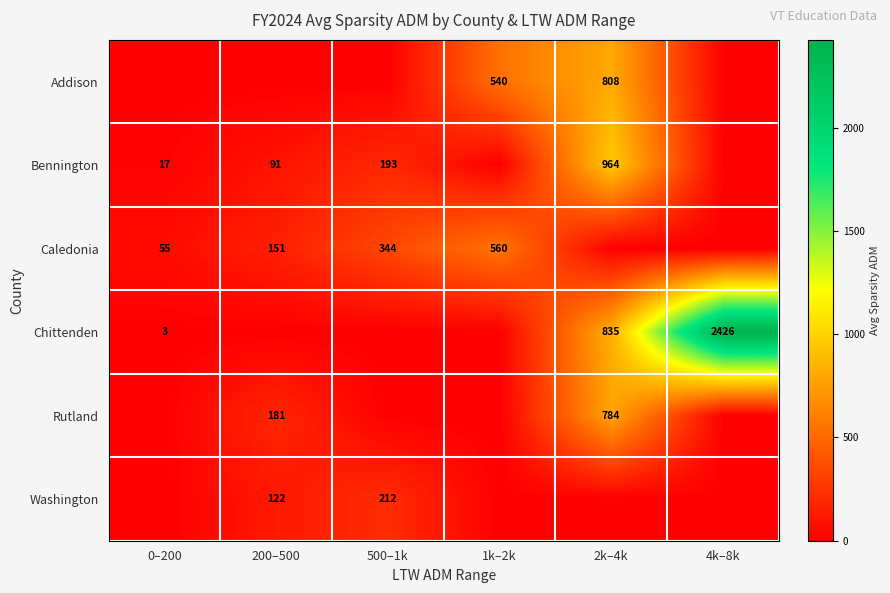

The value of Caledonia at 0–200 is 55. True or false?

True